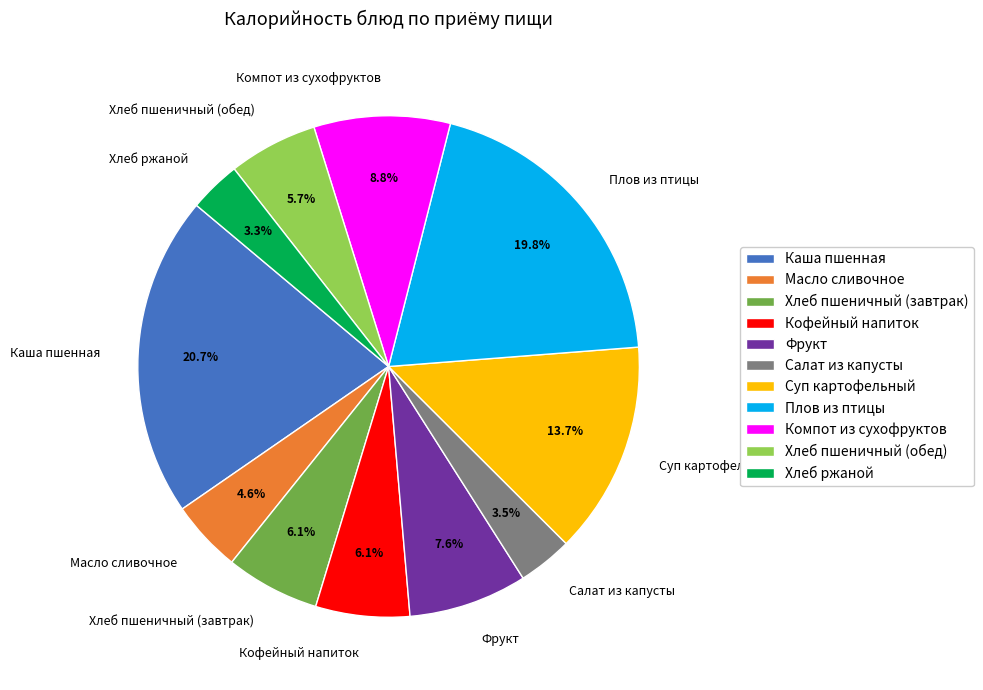

What percentage is NOT represented by Кофейный напиток?

93.9%